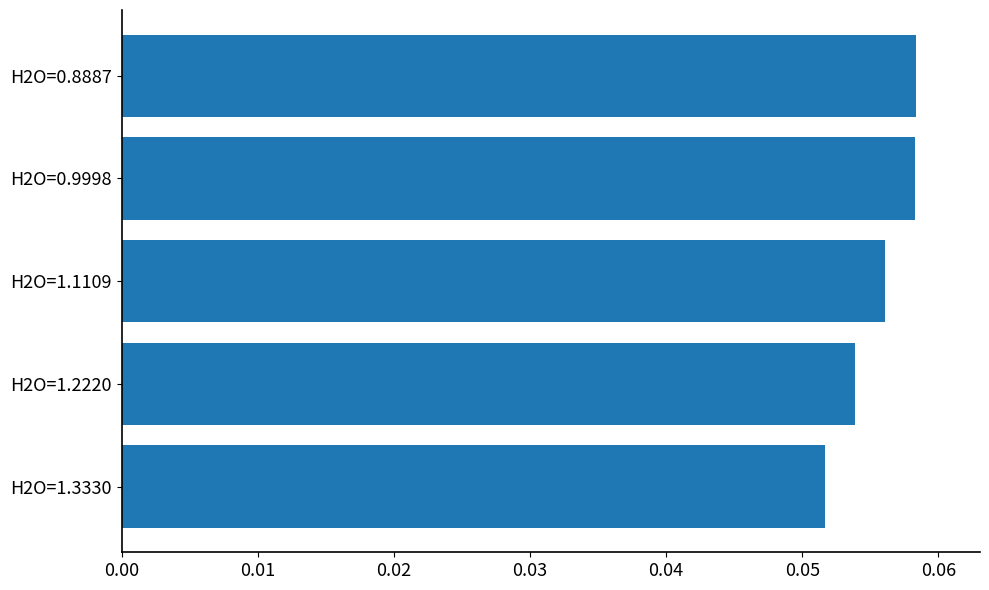

How many bars are there in total?

5